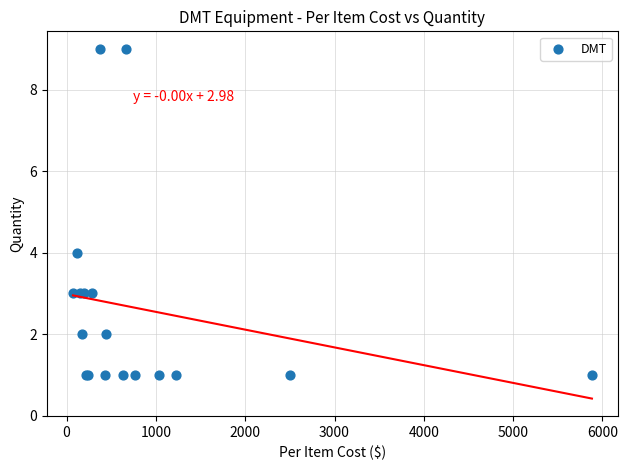

What Y value in the scatter plot is closest to 5?

4